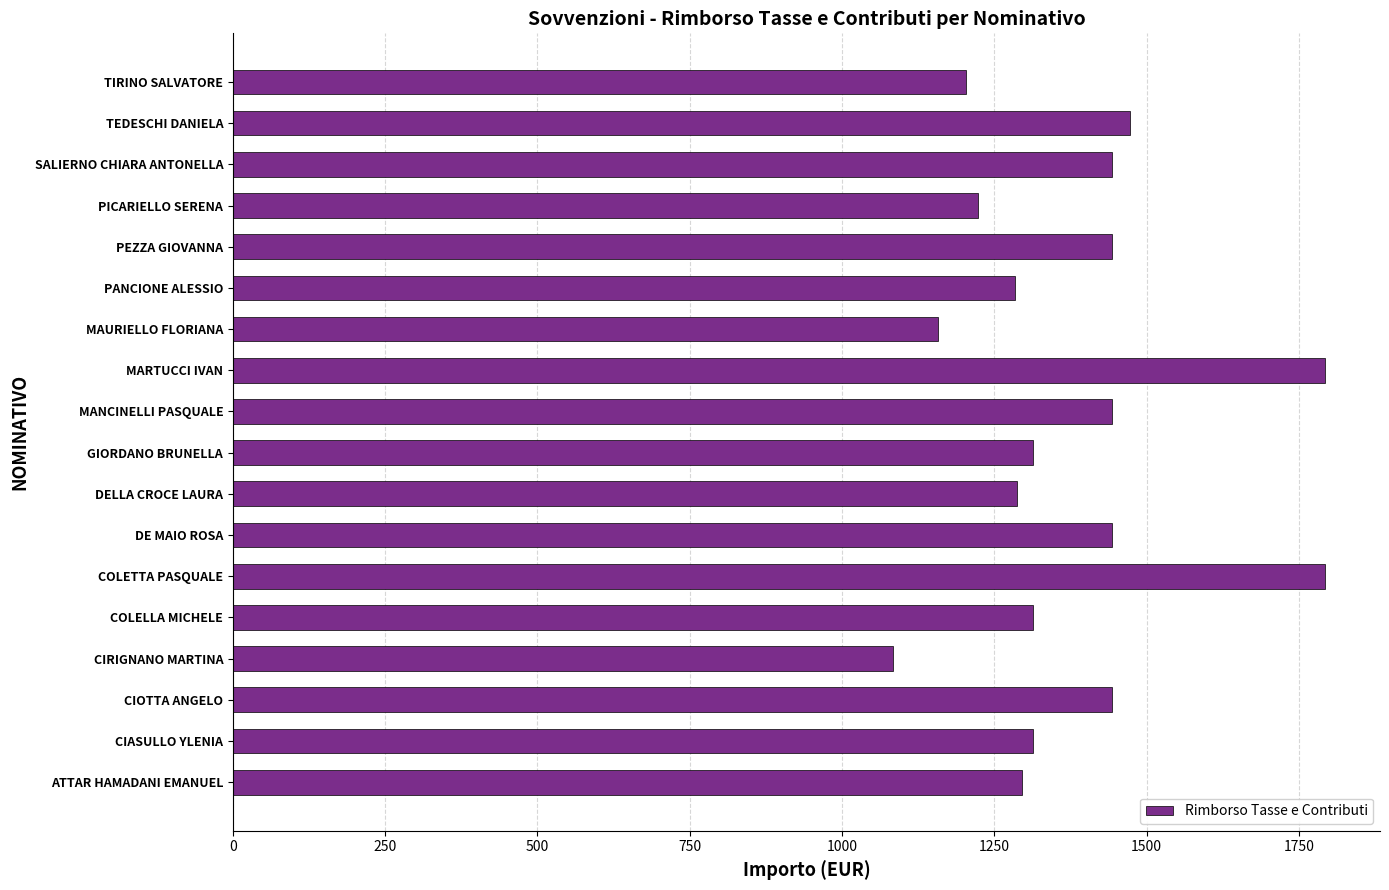

What is the change in value from GIORDANO BRUNELLA to MARTUCCI IVAN?

+480.0